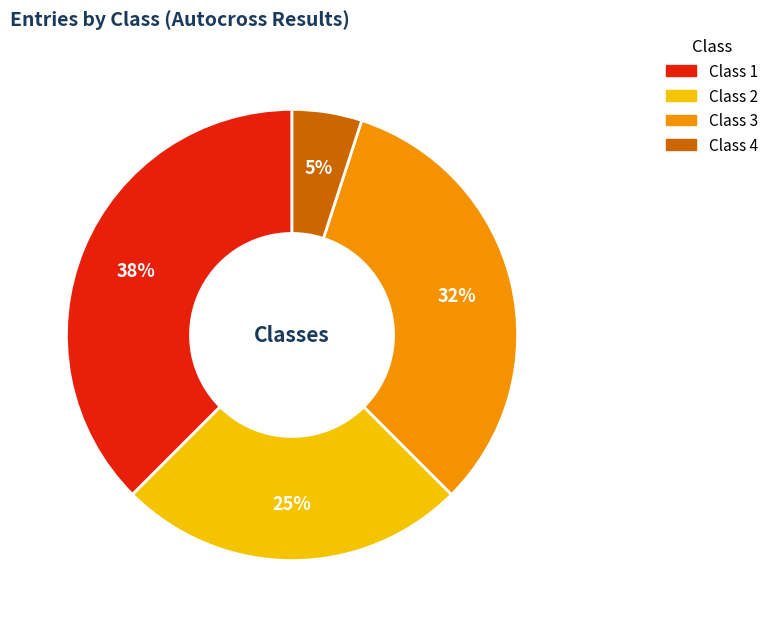

To the nearest percent, what is the difference between the Class 4 and Class 2 slice percentages?

20%